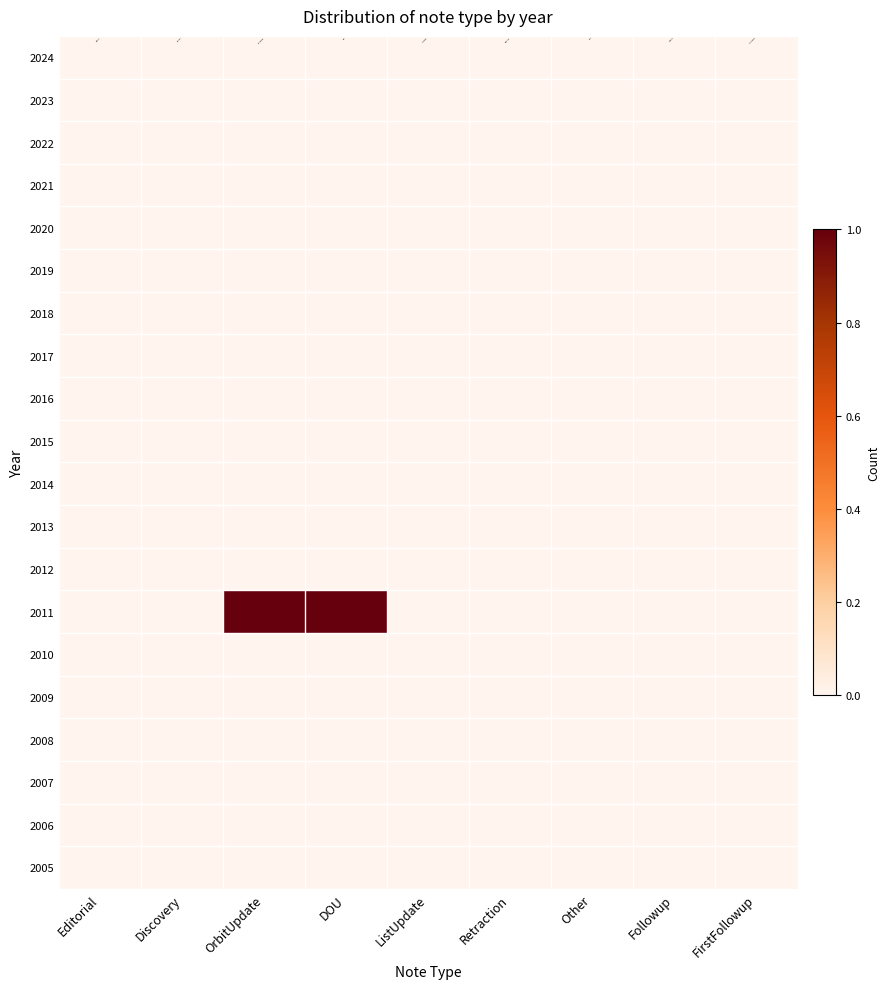

How many series are shown in this chart?

20